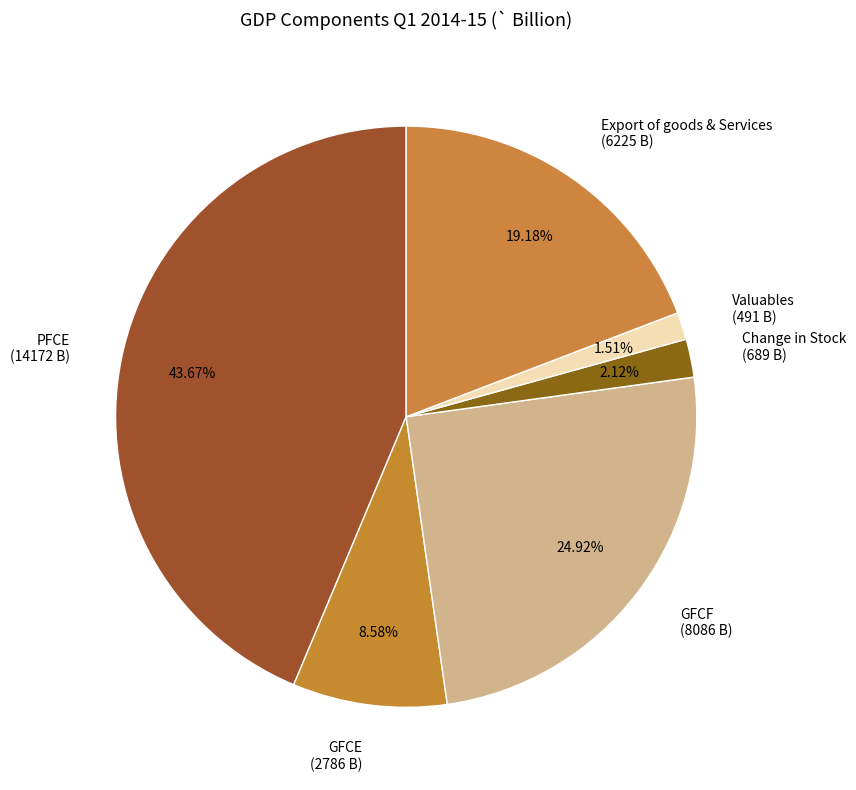

The PFCE slice represents 44% of the pie. True or false?

True